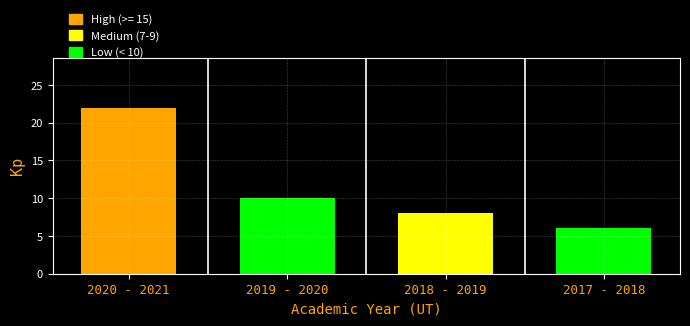

Reading right to left, extract all data points from this chart.

6	8	10	22